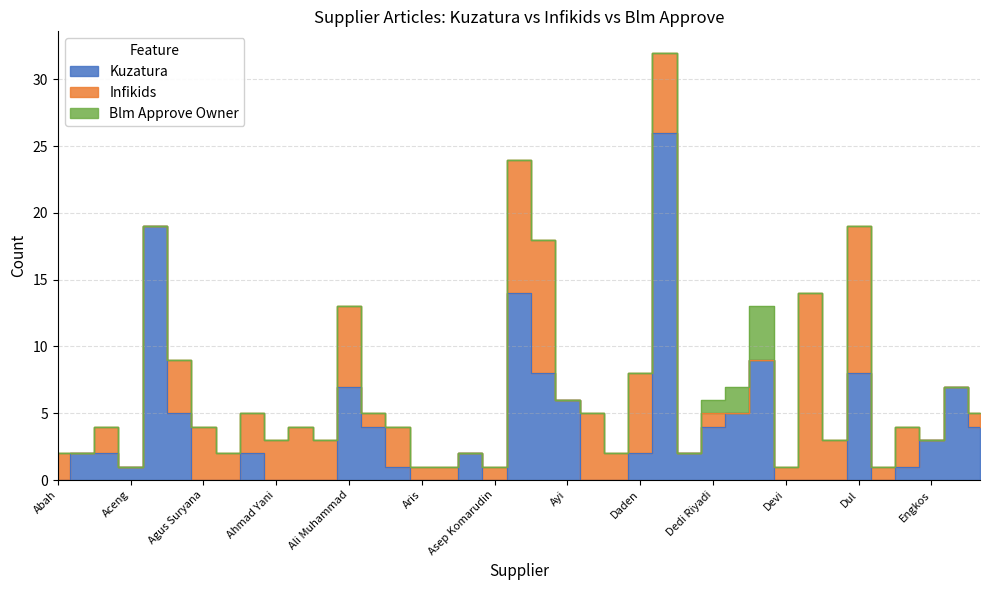

Which category has the highest value in the Blm Approve Owner series?

Deri/Nendi